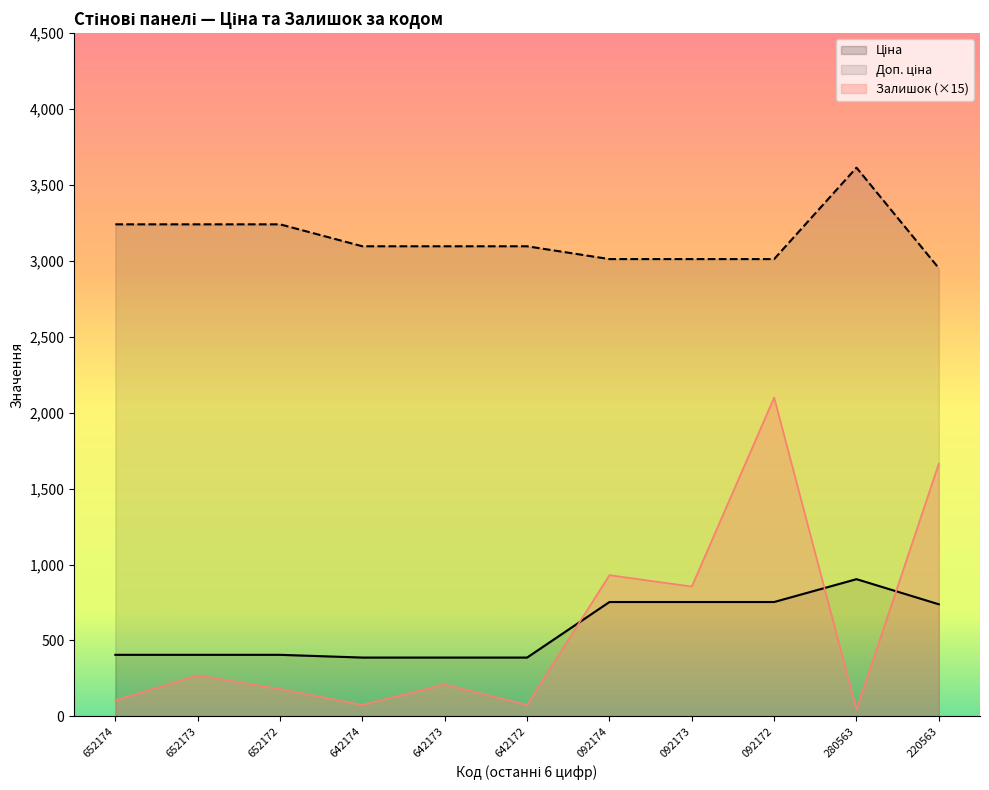

The value of Залишок (×15) at 642173 is 210.0. True or false?

True